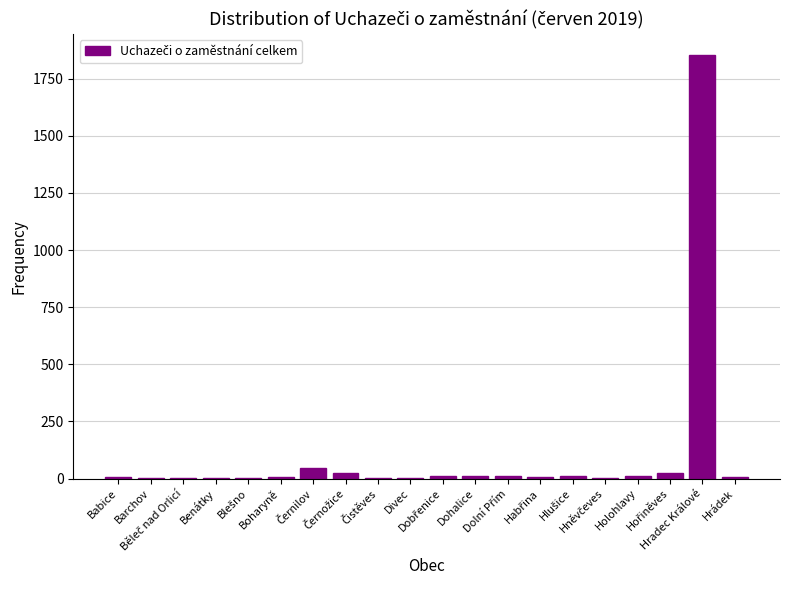

What is the maximum value shown in the chart?

1854